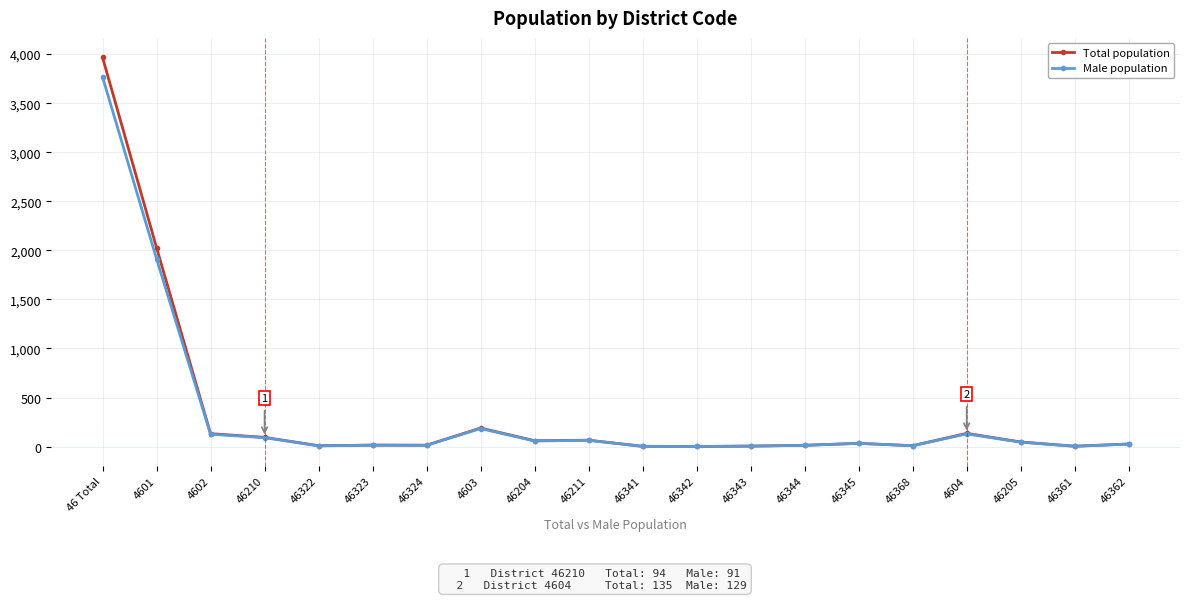

The value of Total population at 46342 is 1. True or false?

True